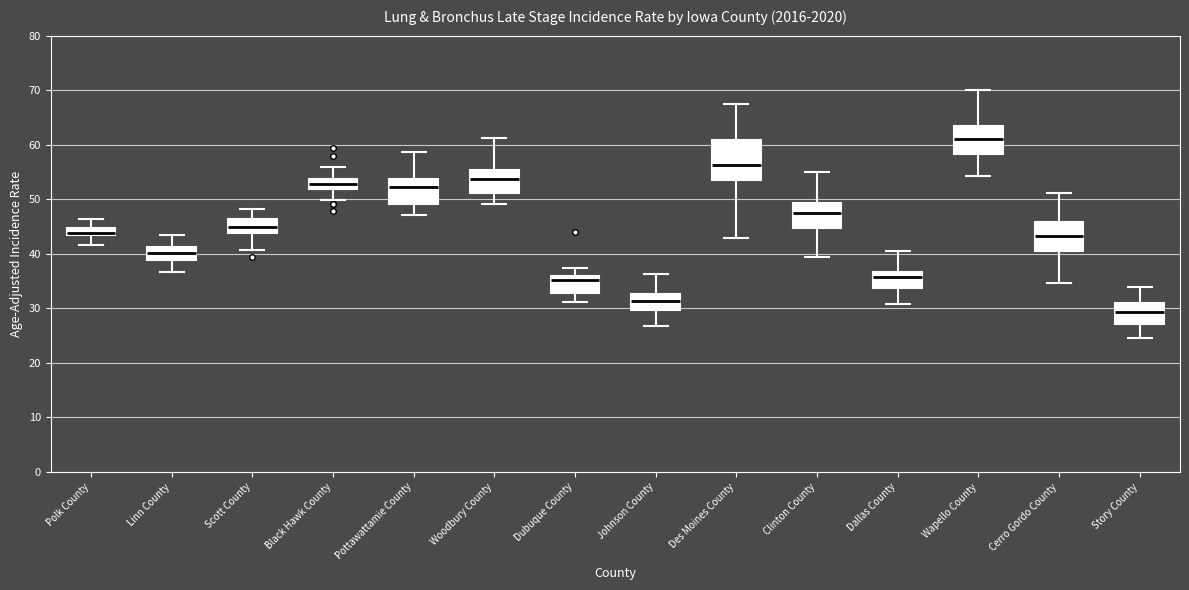

Which box's median line is the highest?

Wapello County